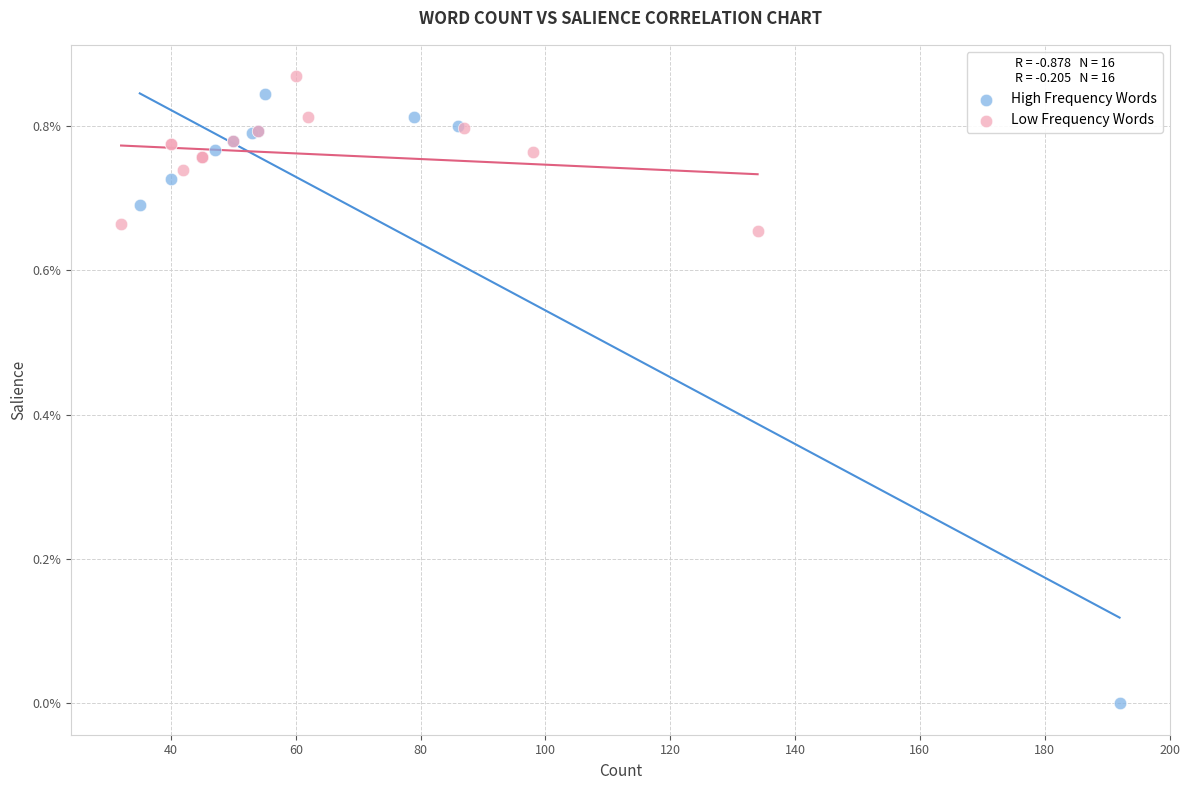

Which series has the largest Y range (max minus min)?

High Frequency Words